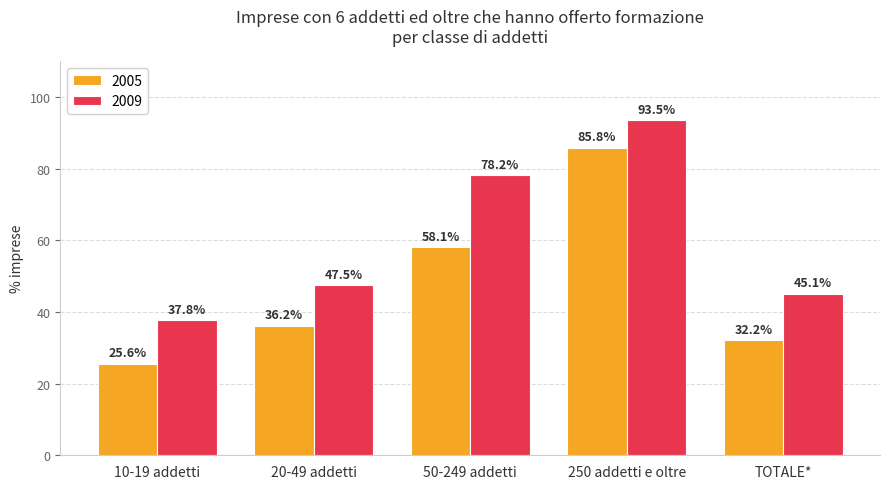

What is the sum of all 2009 values?

302.1